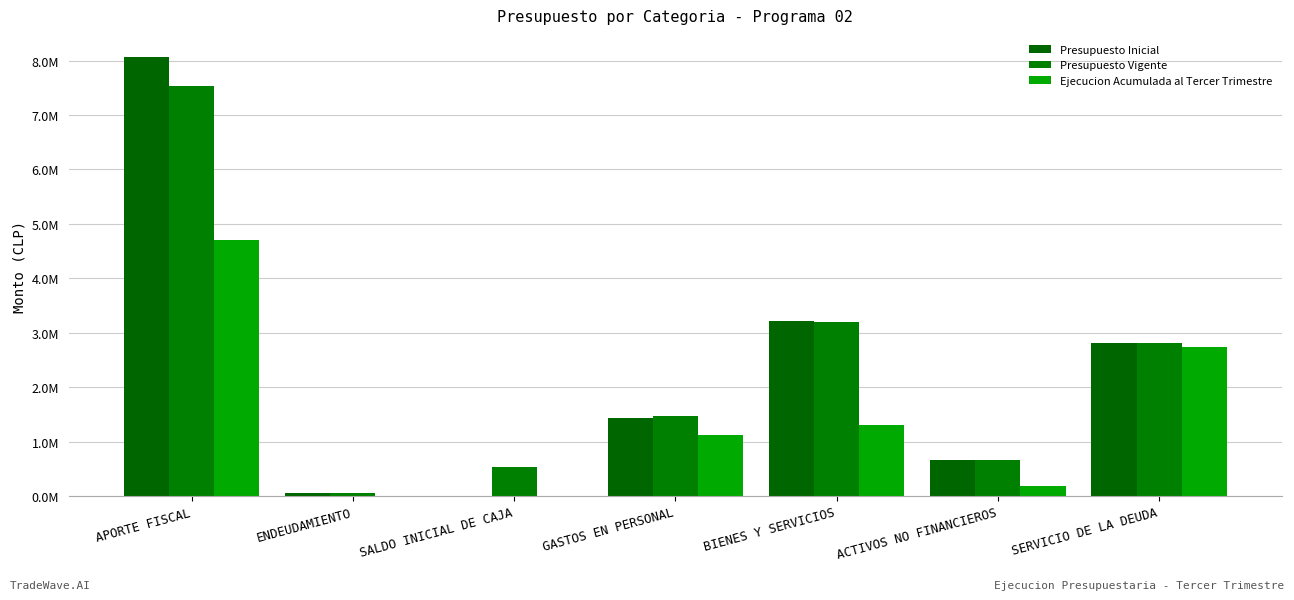

The value of Presupuesto Inicial at SALDO INICIAL DE CAJA is 2. True or false?

False